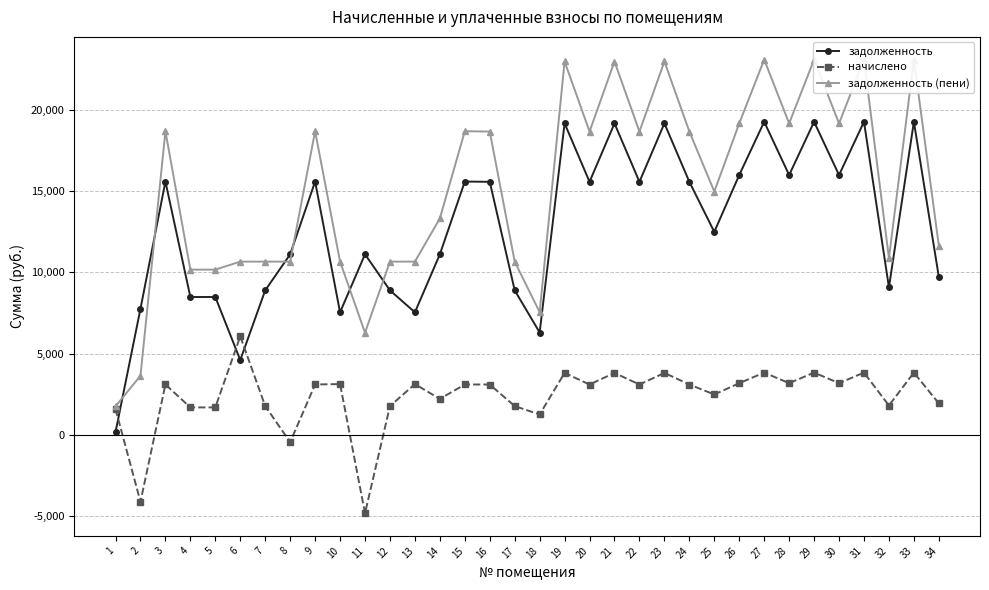

Rank the series by their average value, from highest to lowest.

задолженность (пени), задолженность, начислено